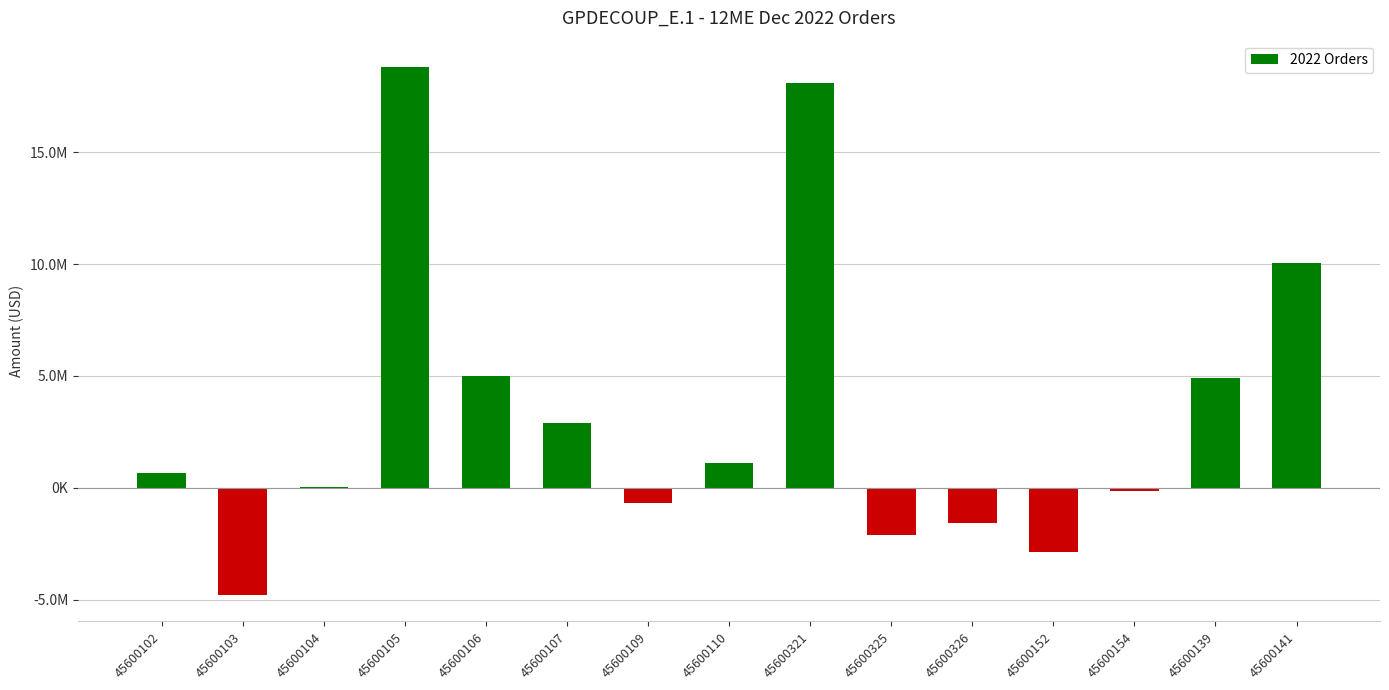

Between 45600109 and 45600105, which is larger?

45600105